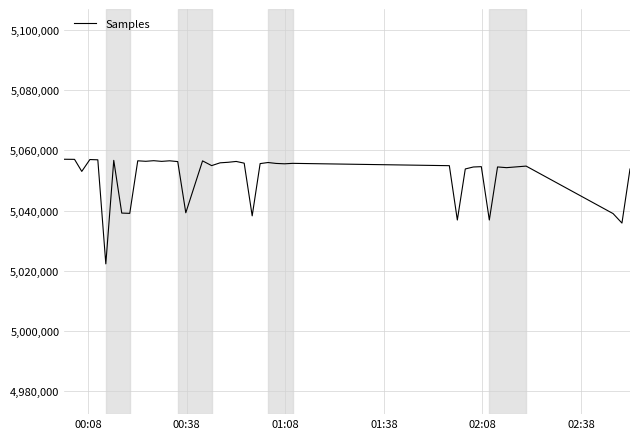

What is the smallest value displayed?

5022257